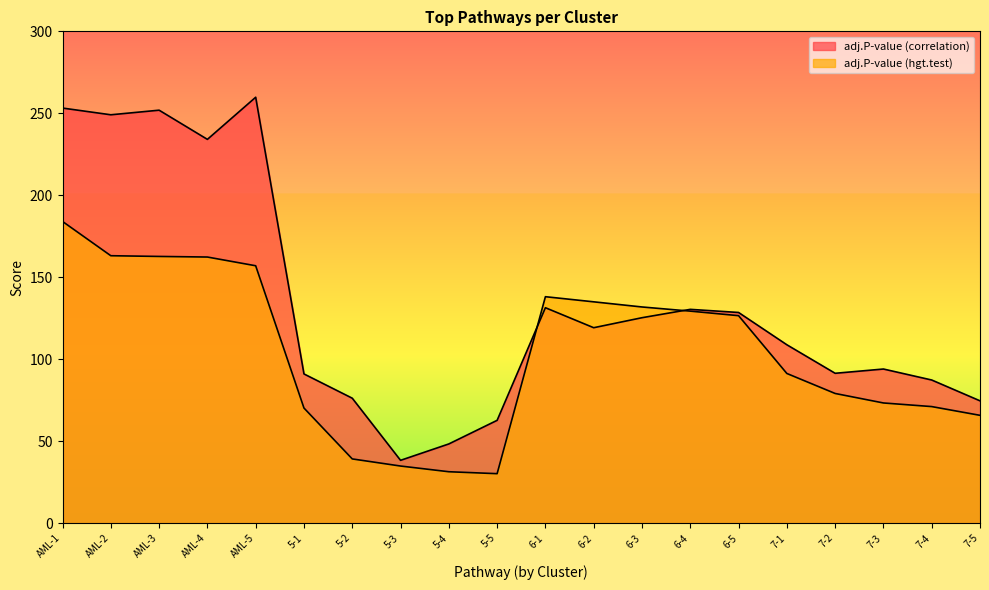

Reading left to right, what are all the values shown in this chart?

adj.P-value (hgt.test): AML-1=184.0	AML-2=163.1	AML-3=162.7	AML-4=162.3	AML-5=157.0	5-1=70.2	5-2=39.2	5-3=34.8	5-4=31.3	5-5=30.2	6-1=138.1	6-2=135.0	6-3=131.9	6-4=129.3	6-5=126.5	7-1=91.3	7-2=79.1	7-3=73.3	7-4=71.1	7-5=65.7
adj.P-value (correlation): AML-1=253.2	AML-2=249.1	AML-3=251.9	AML-4=234.1	AML-5=259.8	5-1=91.0	5-2=76.2	5-3=38.3	5-4=48.3	5-5=62.7	6-1=131.4	6-2=119.2	6-3=125.3	6-4=130.4	6-5=128.5	7-1=108.8	7-2=91.4	7-3=94.0	7-4=87.3	7-5=74.6